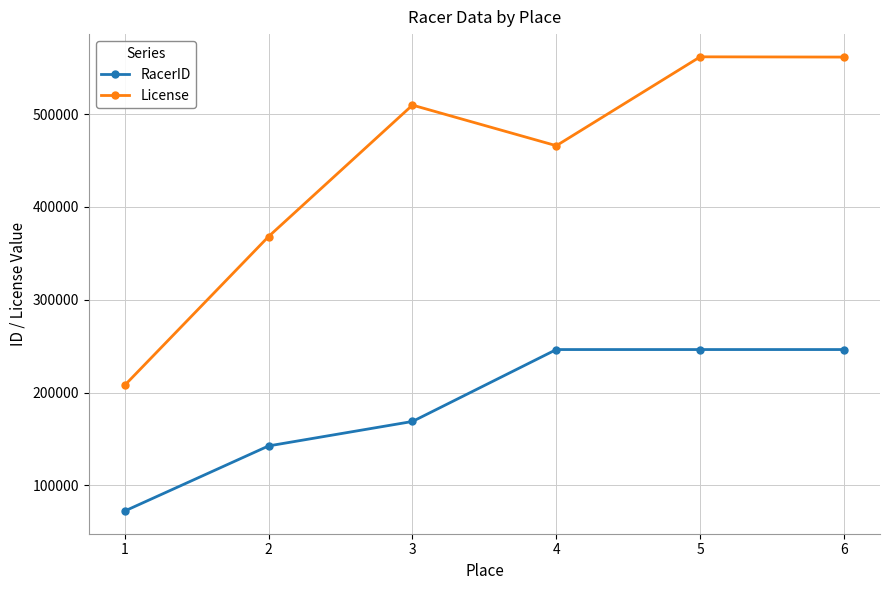

The License series shows 509805 at 3. True or false?

True